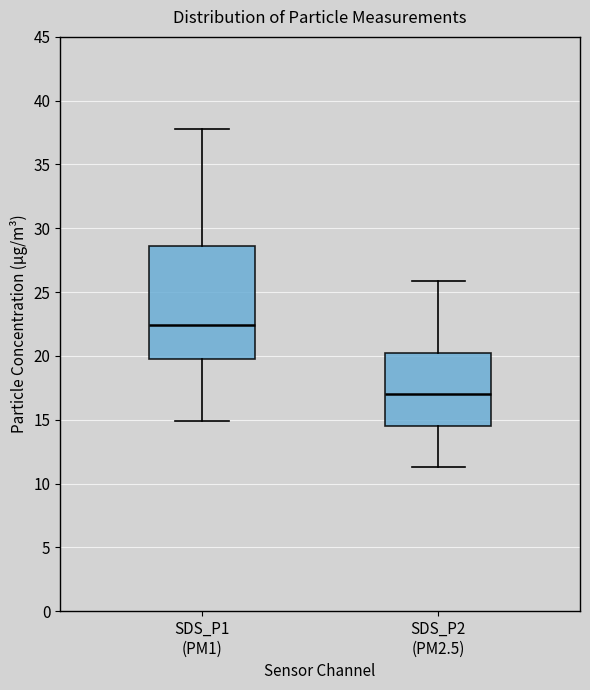

Which box's median line is the highest?

SDS_P1 (PM1)